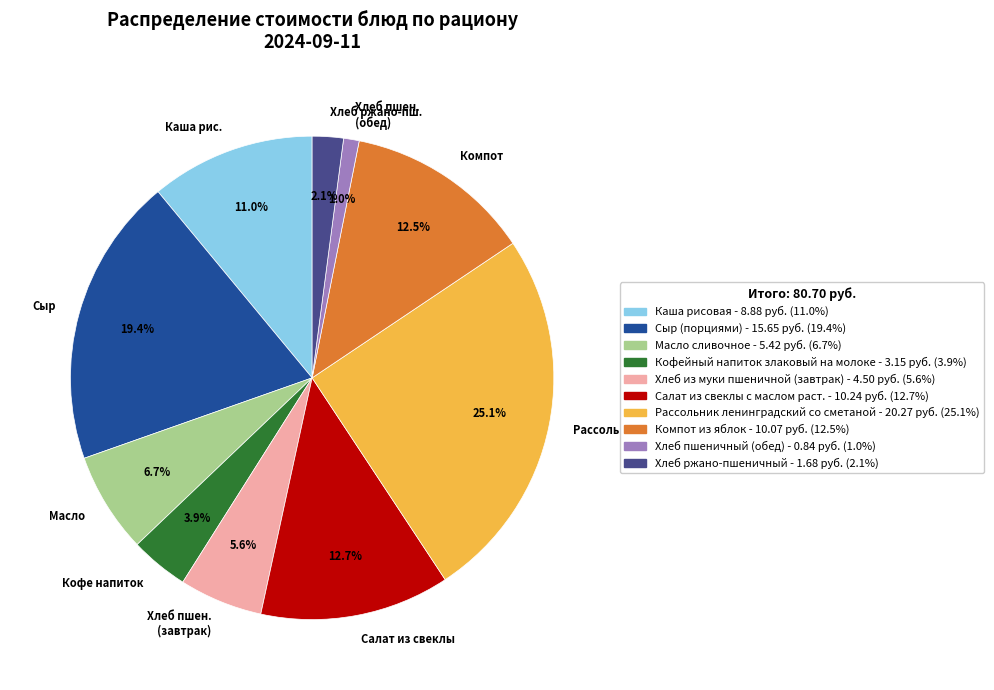

Is the sum of Сыр and Хлеб пшен. (завтрак) greater than half?

No